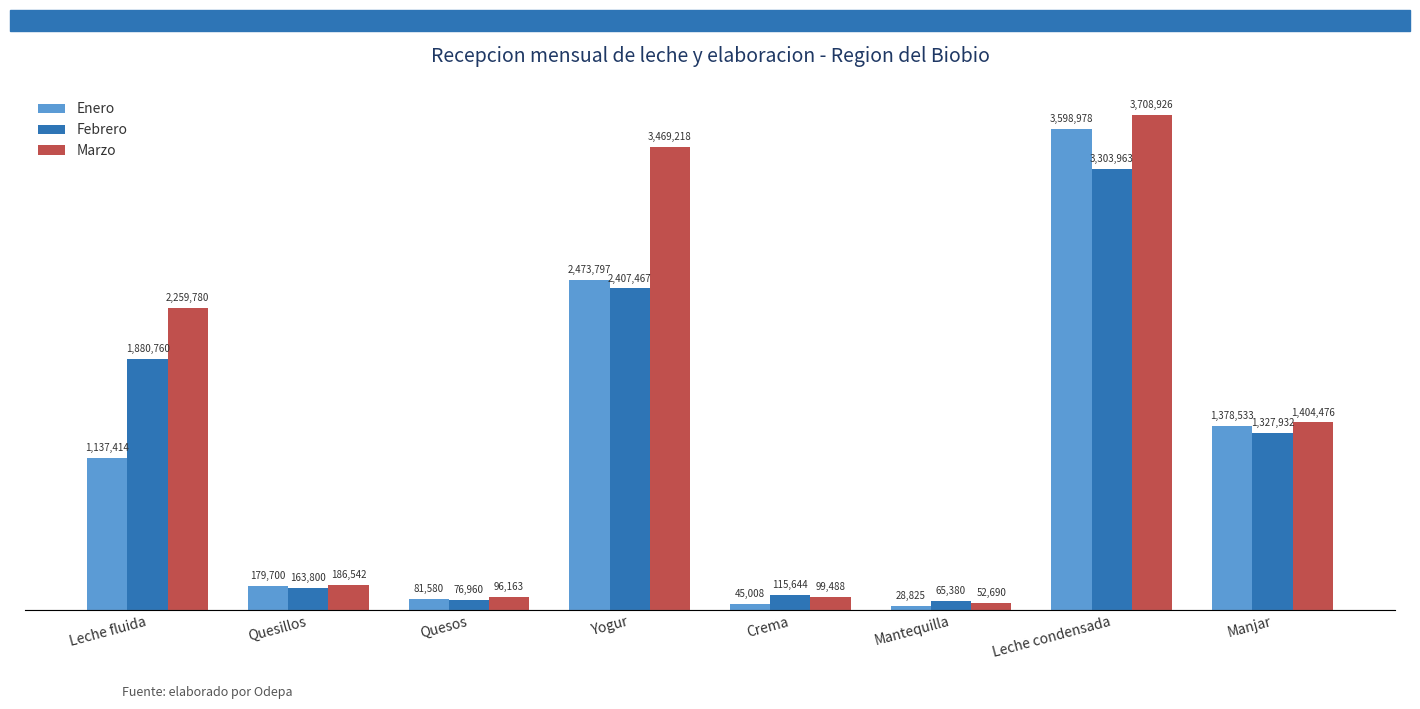

Are the bars grouped side by side (vs. stacked)?

Yes